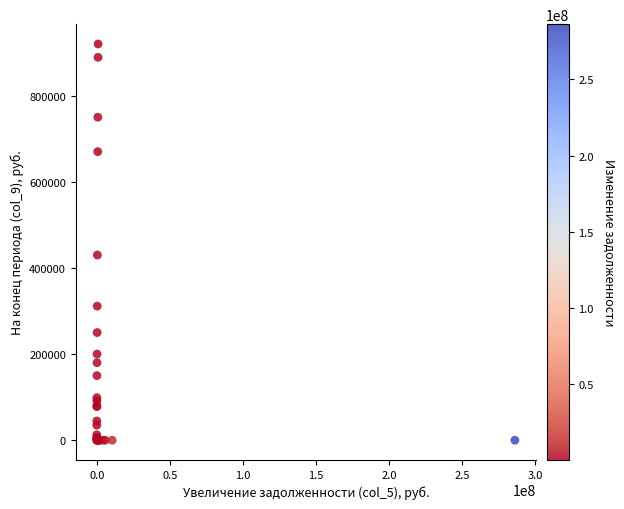

What Y value in the scatter plot is closest to 460000?

430000.0